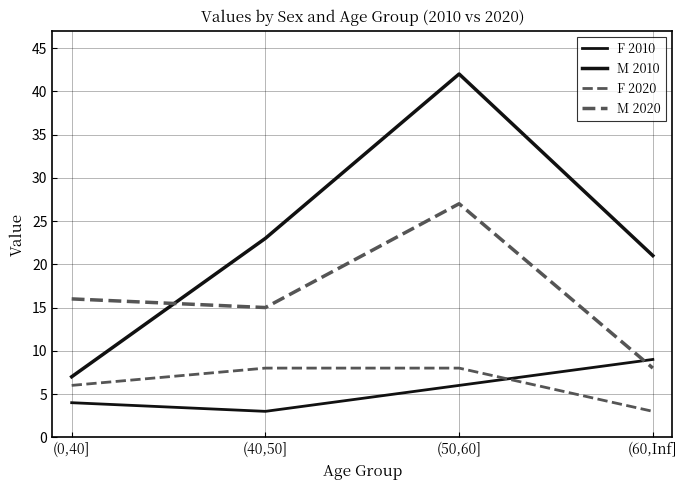

Where is the first local maximum for M 2010?

(50,60]